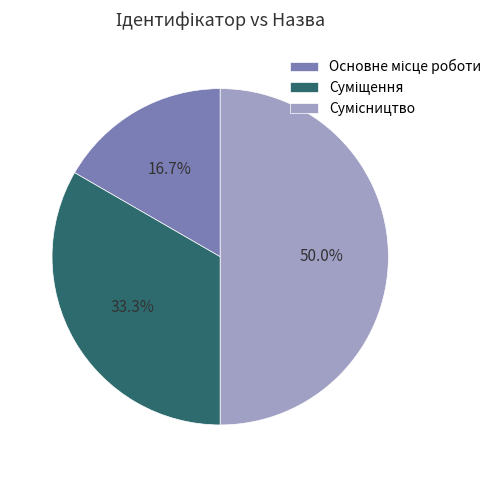

Is it true that Основне місце роботи is 7% of the pie?

False